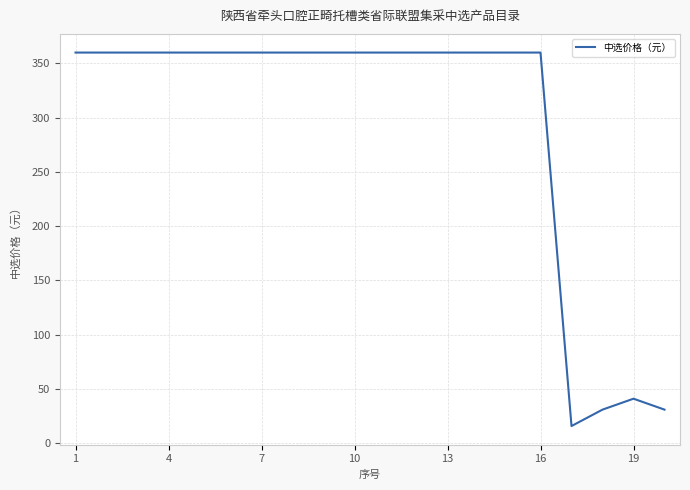

What is the greatest value displayed?

360.0